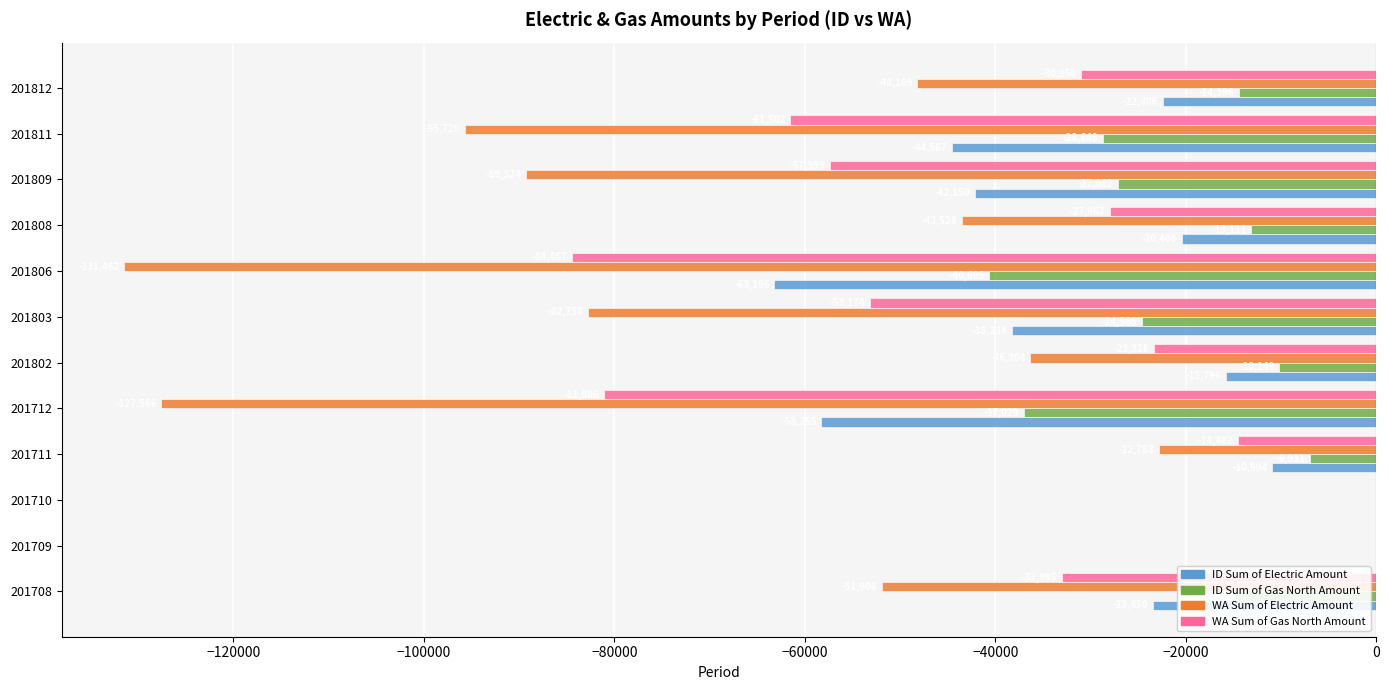

The value of WA Sum of Electric Amount at 201709 is 42747.5. True or false?

False